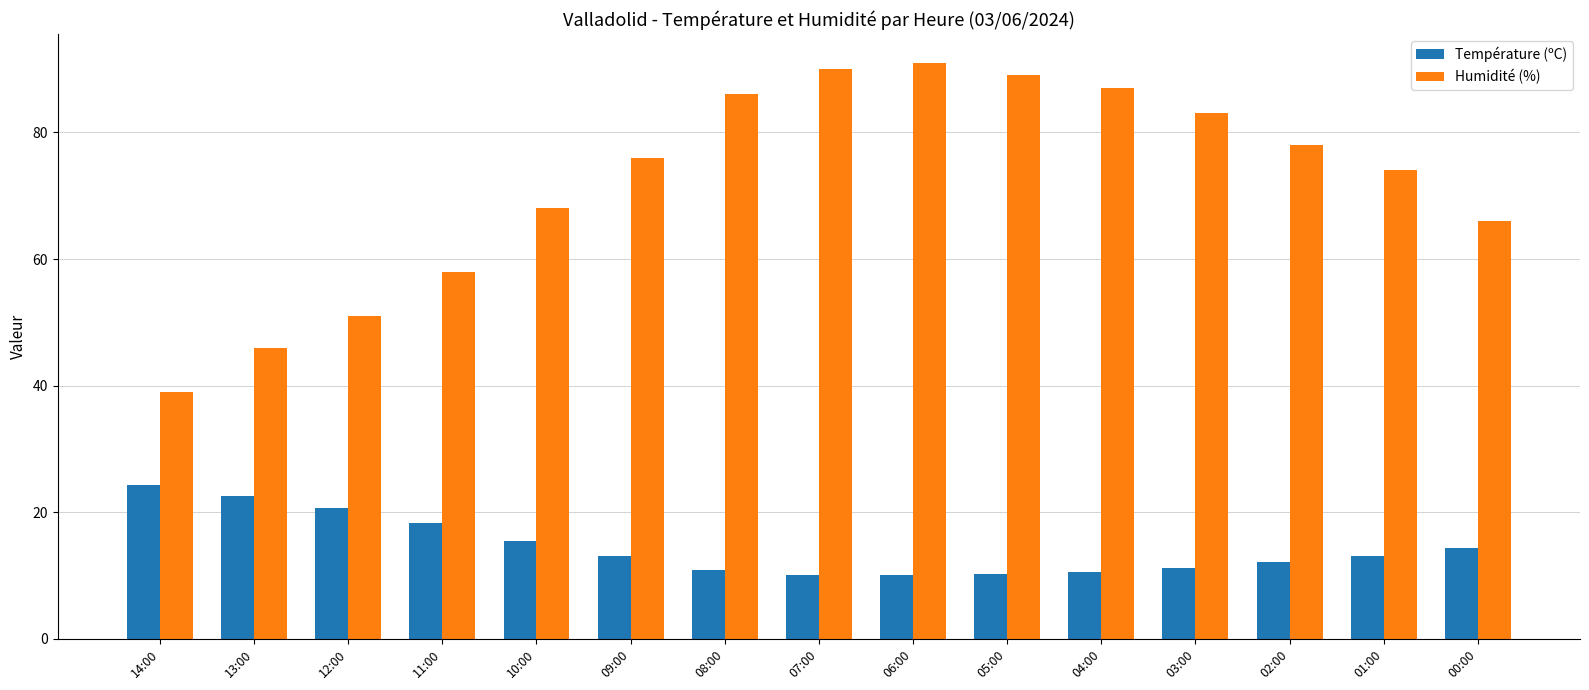

What is the difference between the highest and lowest values at 08:00?

75.1